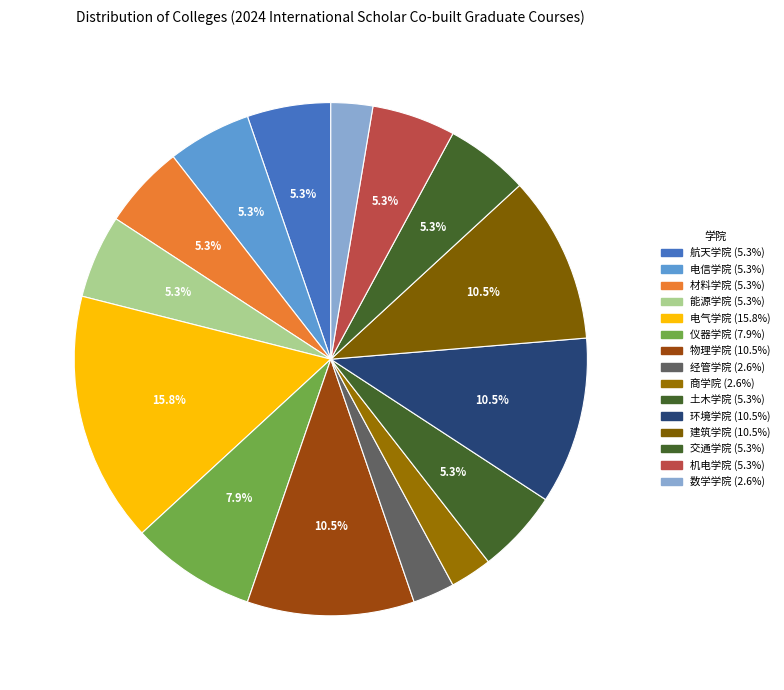

How many slices are in this pie chart?

15